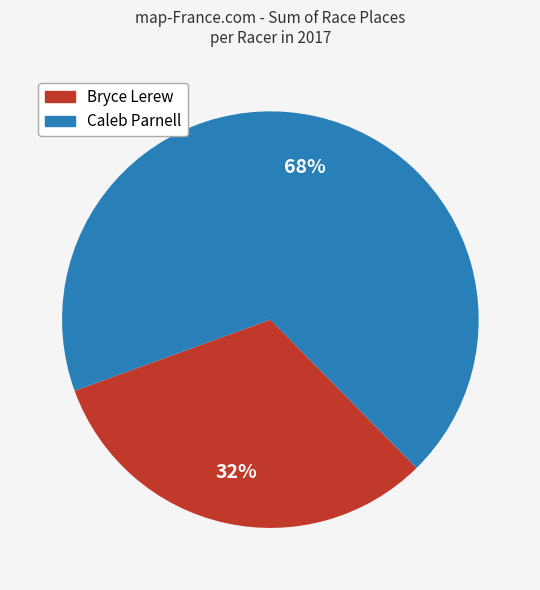

To the nearest percent, what percentage of the pie is Bryce Lerew?

32%